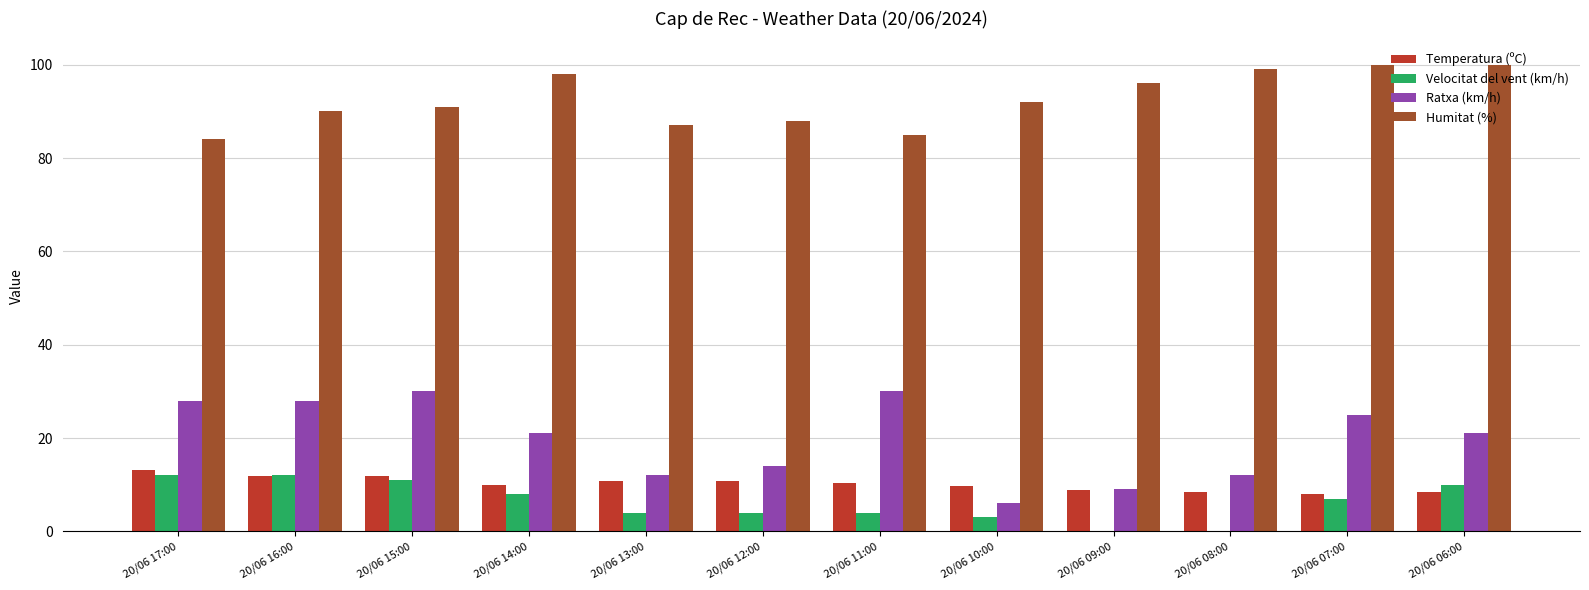

How many distinct data groups are displayed?

4